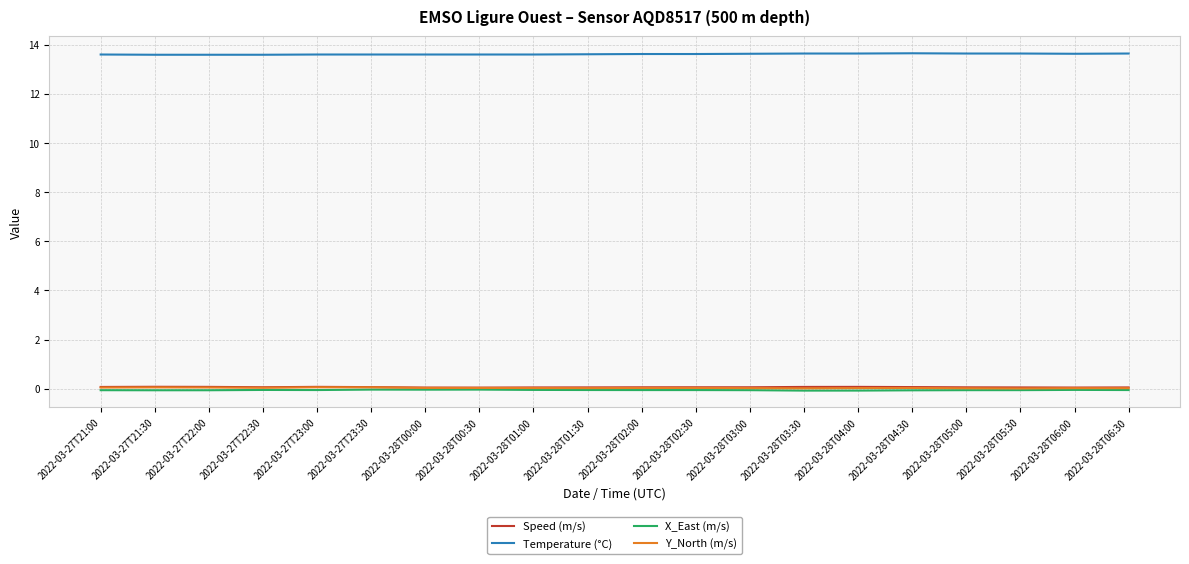

Which series has the largest total across all categories?

Temperature (°C)